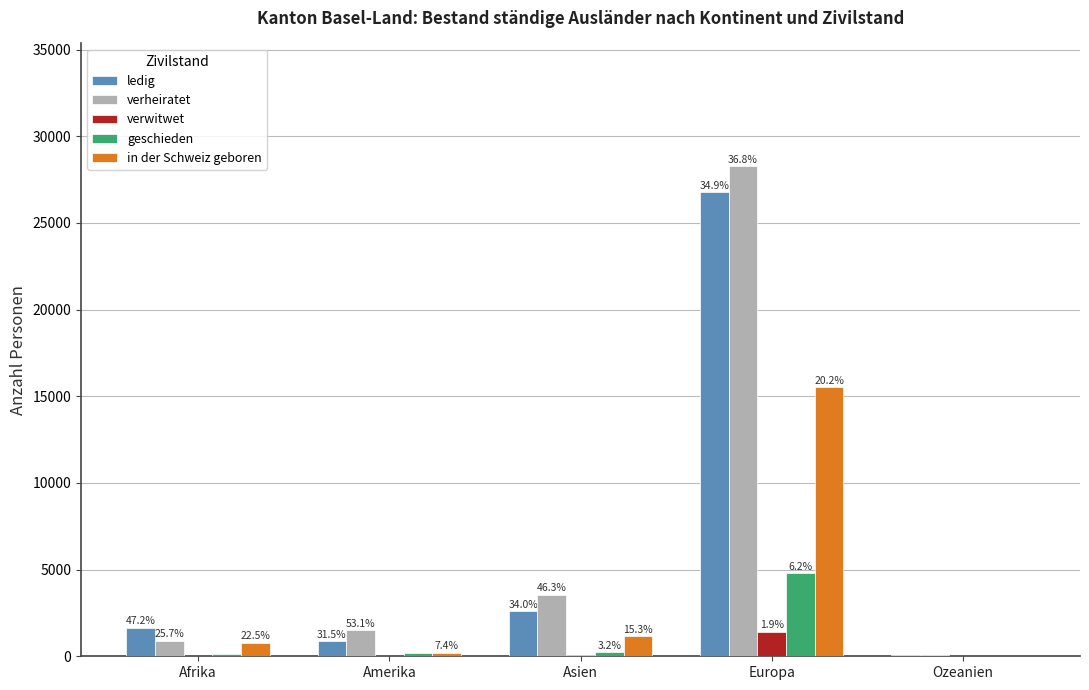

Are the bars grouped side by side (vs. stacked)?

Yes